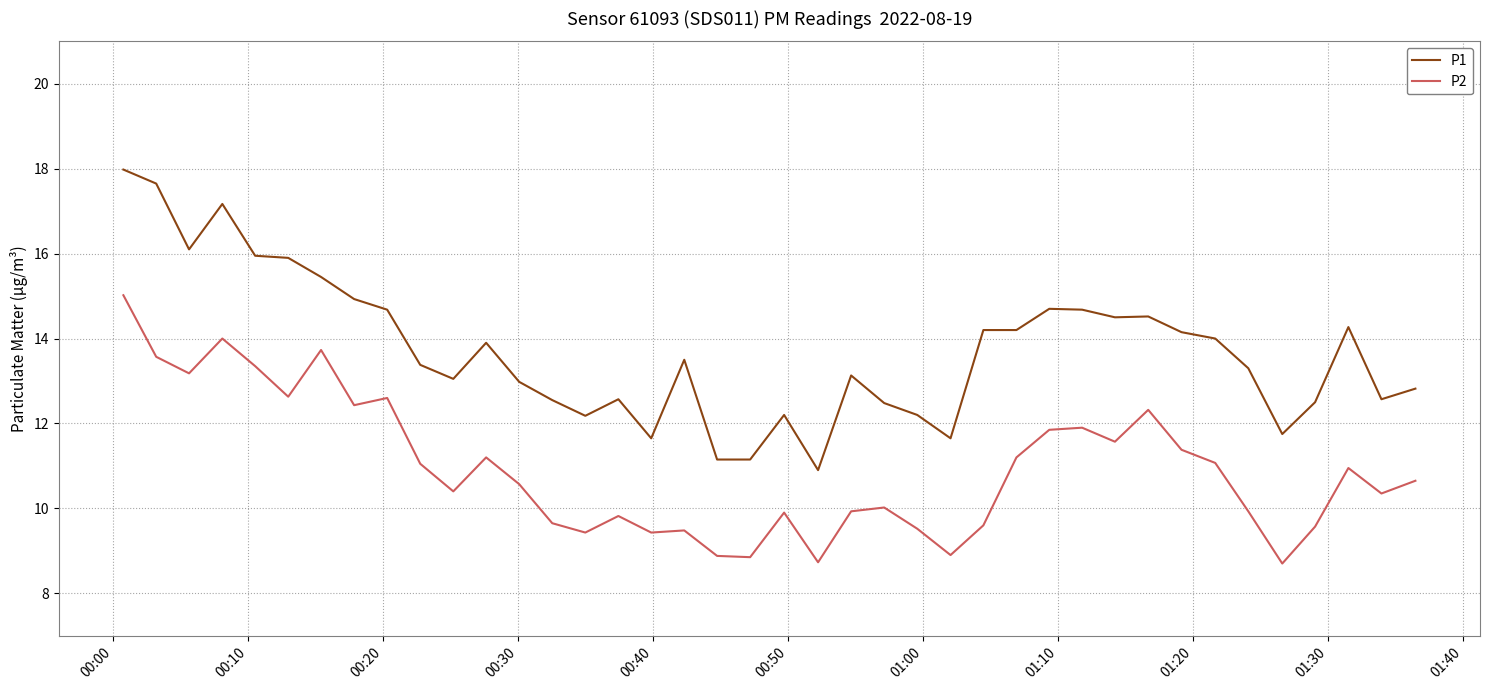

What is the maximum value for P2?

15.0